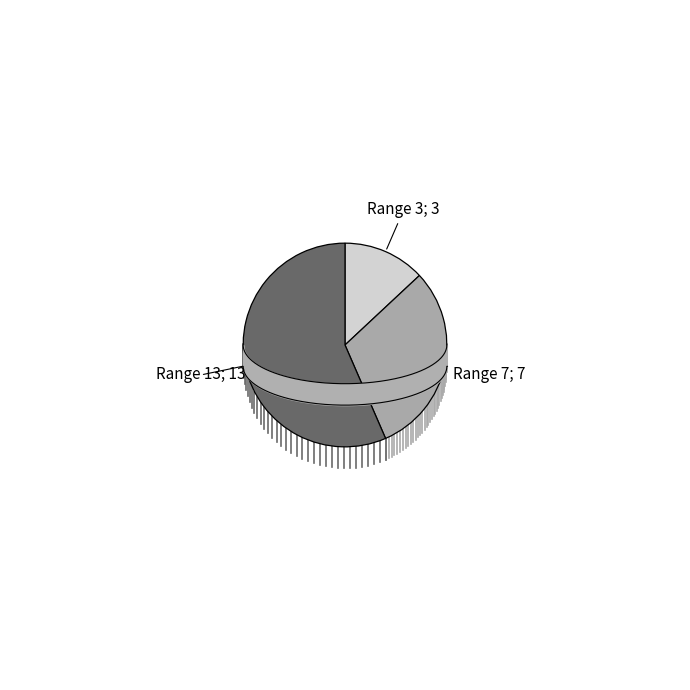

Which category has the smallest portion of the pie?

Range 3